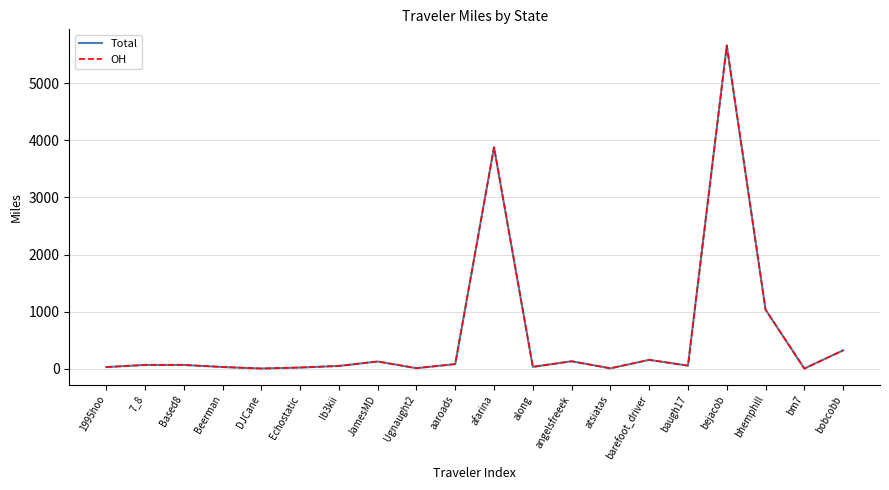

Is this an area chart (filled region under the line)?

No